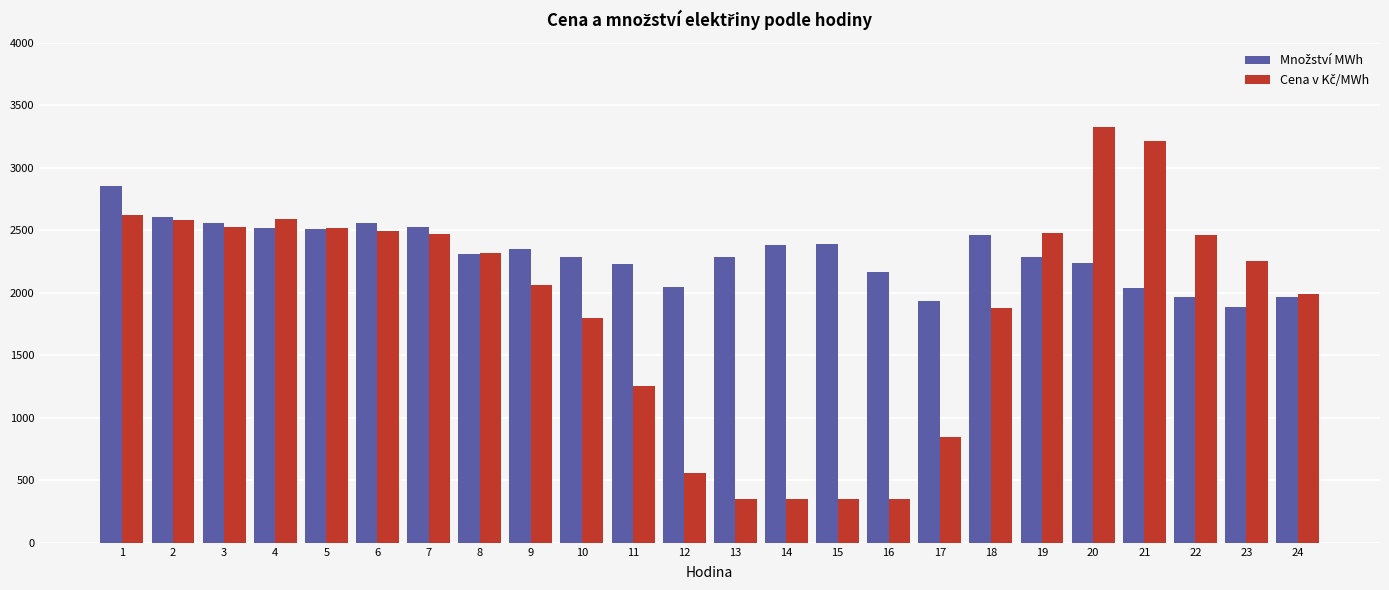

At how many categories does at least one series exceed 2107?

21